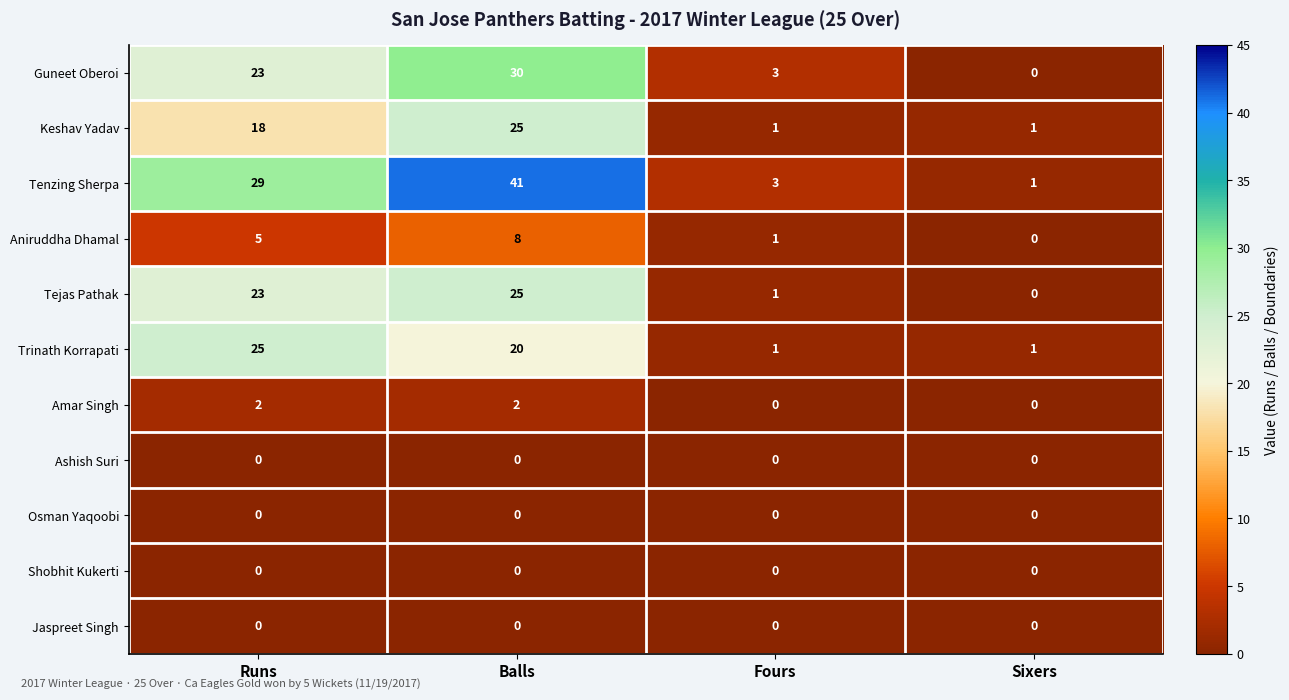

Which series has the largest range (max minus min)?

Tenzing Sherpa